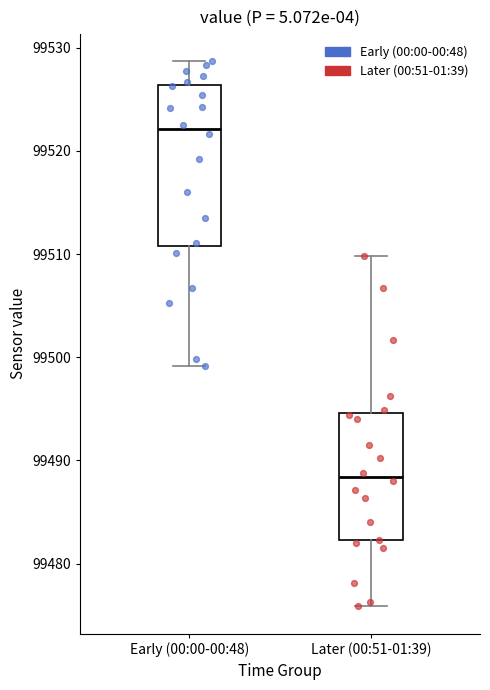

Reading left to right, read every box against the y-axis: the position of its median line, the range the box covers, and the ends of its whiskers. The values are not printed on the chart, so give them approximately, as read against the axis.

Early (00:00-00:48): median 99522, box 99511 to 99526, whiskers 99499 to 99529
Later (00:51-01:39): median 99488, box 99482 to 99495, whiskers 99476 to 99510